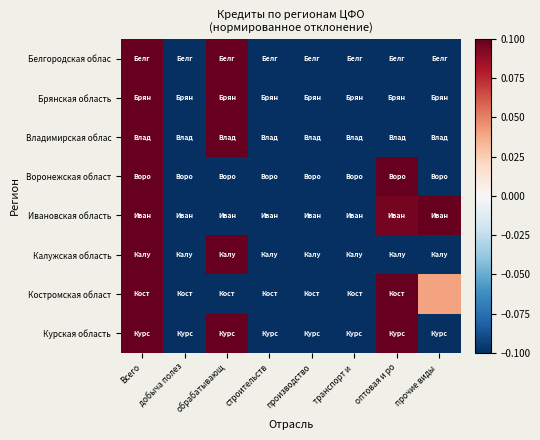

Which series has the largest range (max minus min)?

Белгородская облас